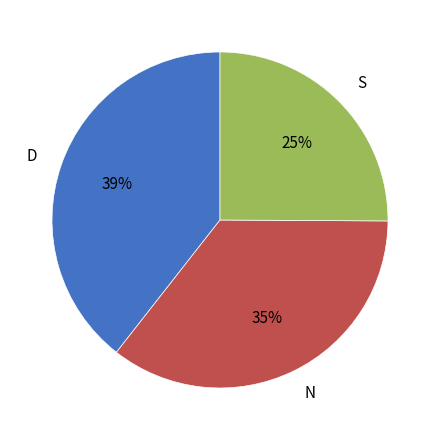

Does N represent more than half of the total?

No